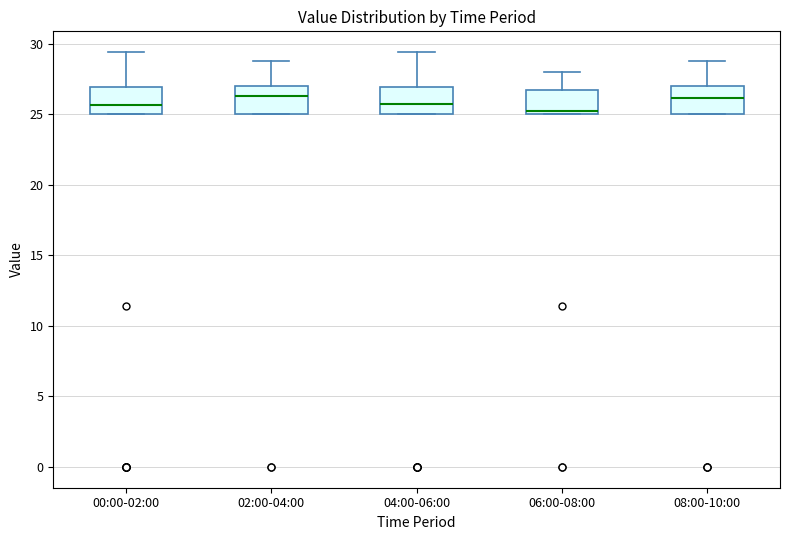

Where is the upper edge of the box for 00:00-02:00 on the y-axis? The values are not printed on the chart, so give them approximately, as read against the axis.

27.0